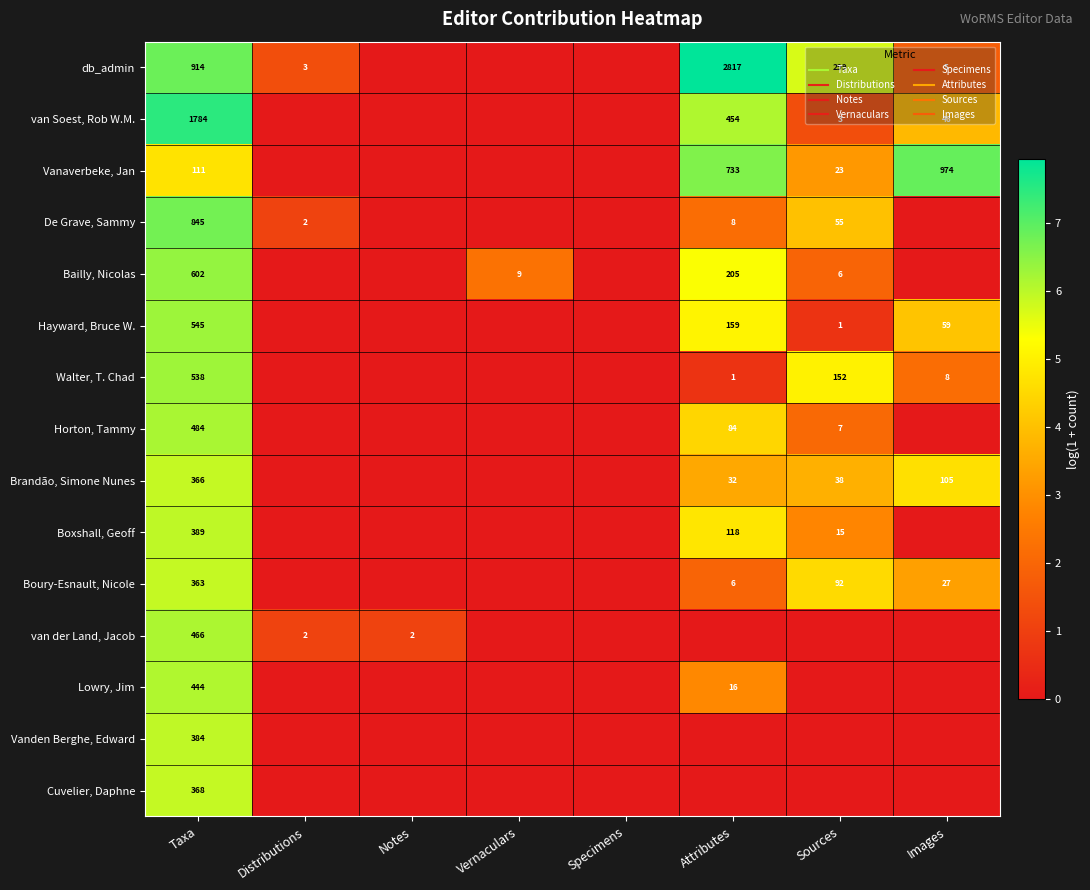

How many positive values does the Vanden Berghe, Edward series have?

1